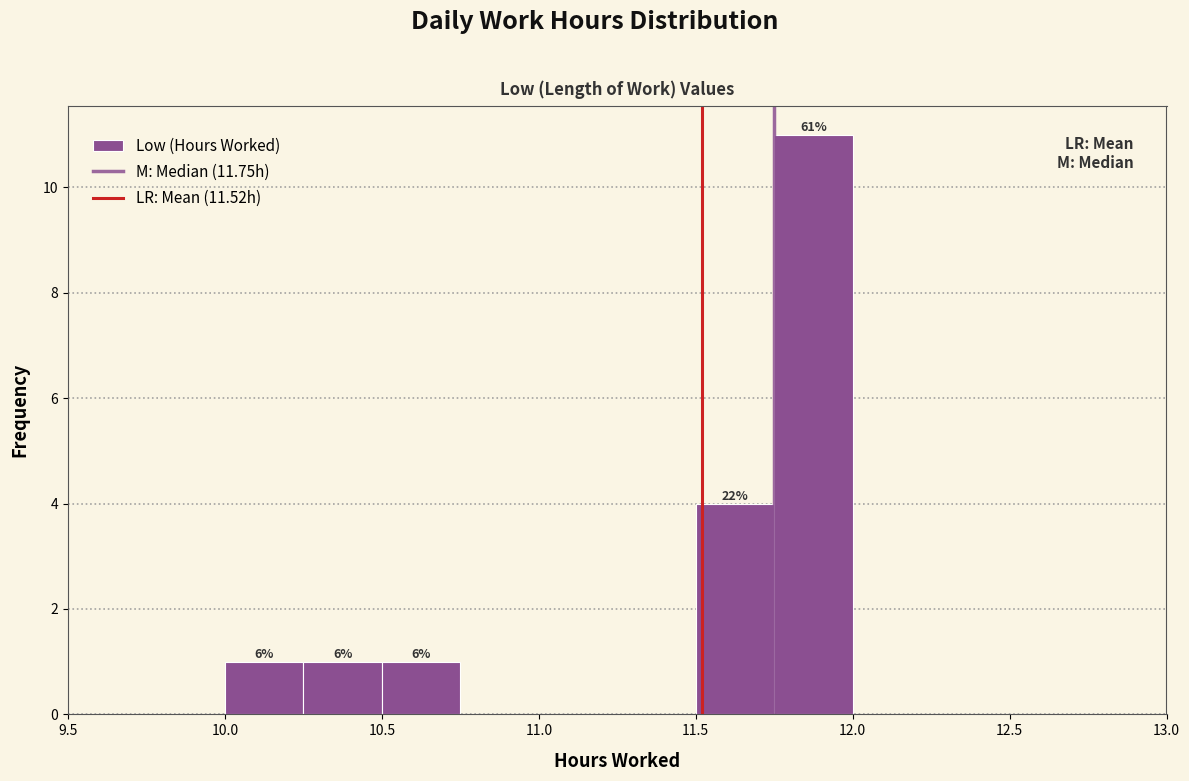

Over which range of the x-axis is the bar tallest?

11.75 to 12.00